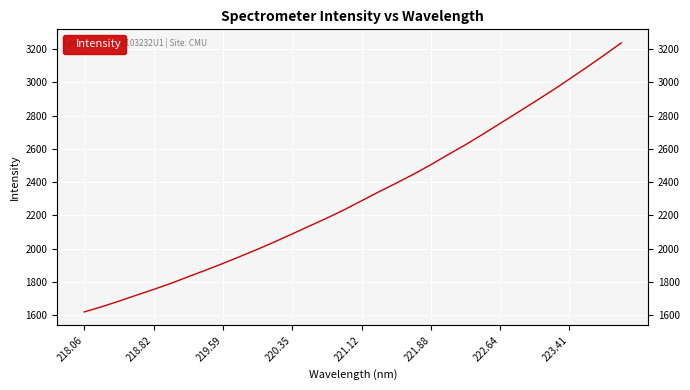

True or false: the data shows 3596.5 at 21.

False